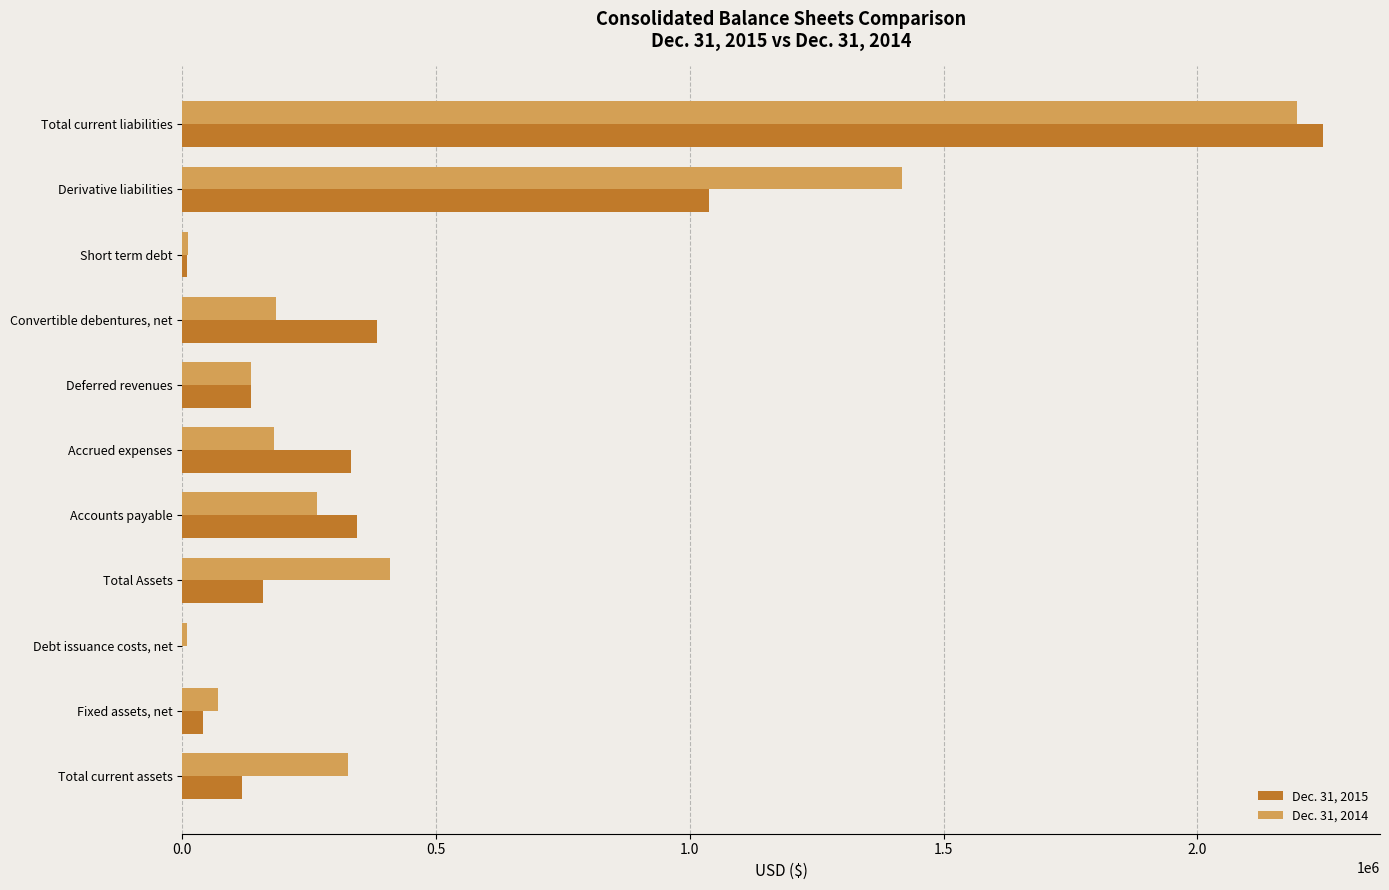

At which label does Dec. 31, 2014 reach its peak?

Total current liabilities